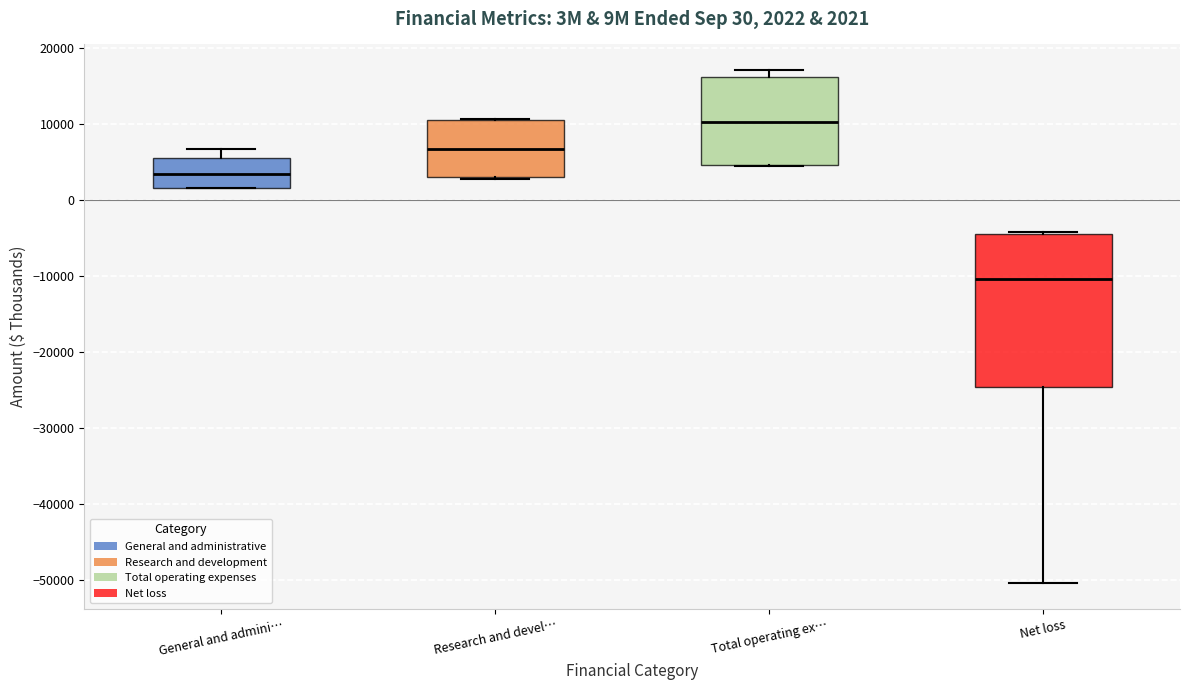

Which box is the tallest, from its lower edge to its upper edge?

Net loss